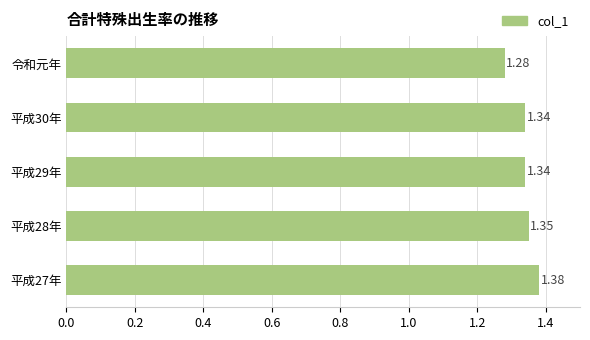

At which label is the value closest to 1?

令和元年